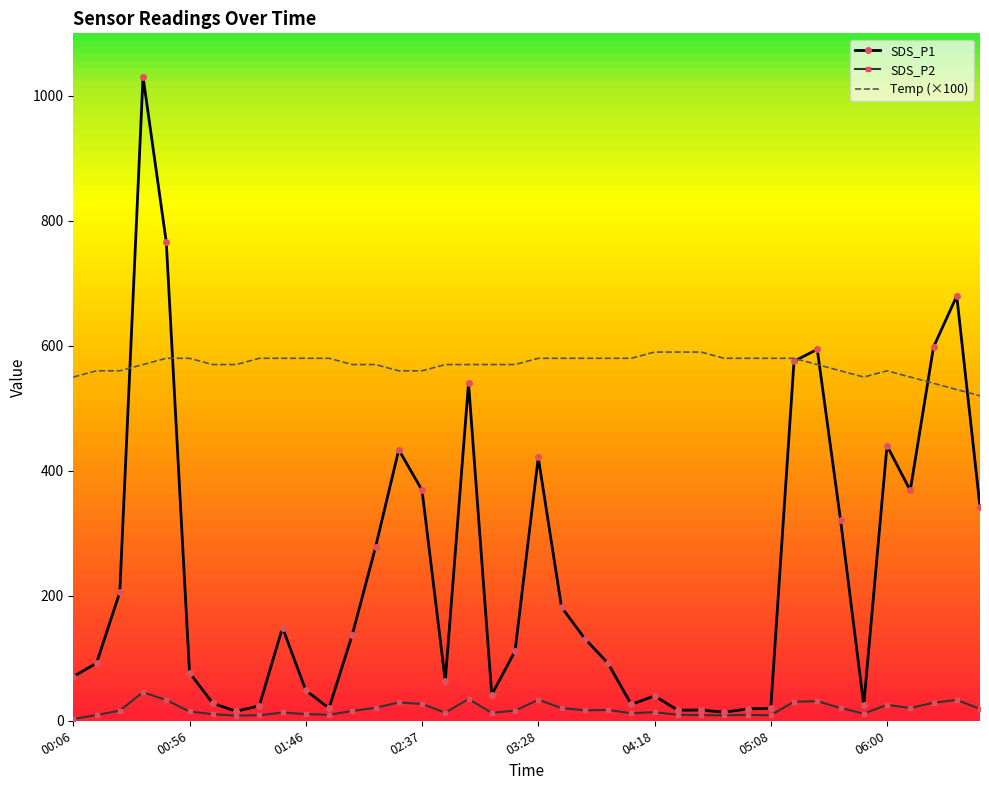

How many intersections are there between SDS_P1 and Temp (×100)?

6